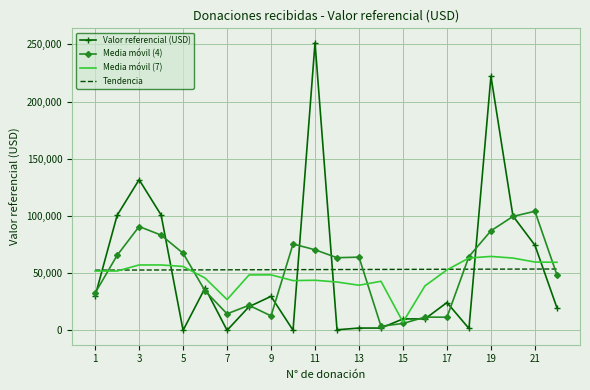

What is the highest value of the Media móvil (4) series?

104092.8